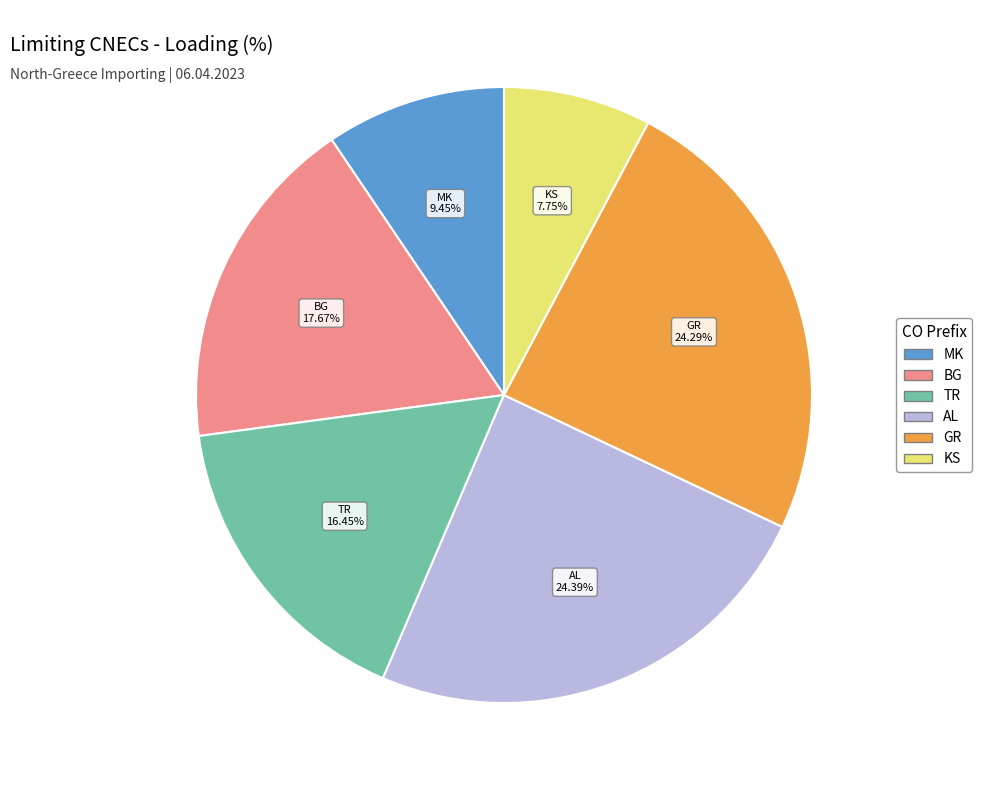

Is there a majority slice in this chart?

No